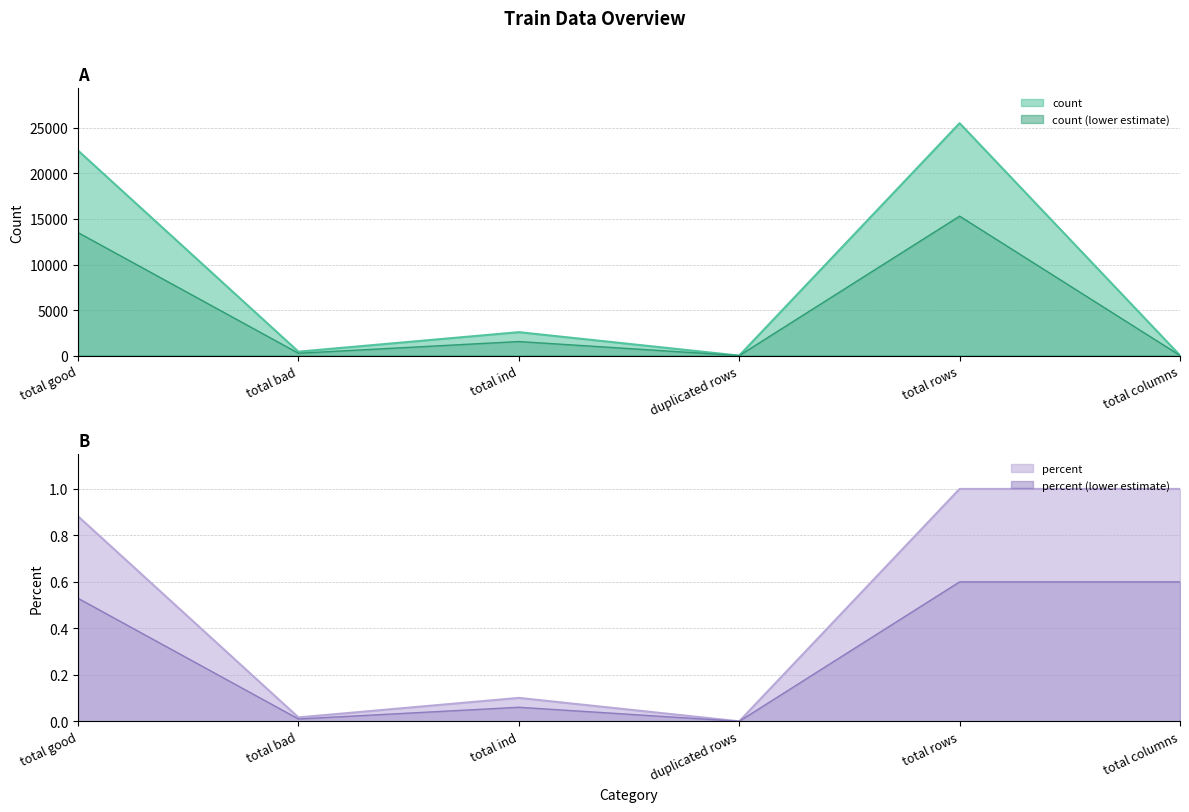

Where is the first local minimum for count?

total bad